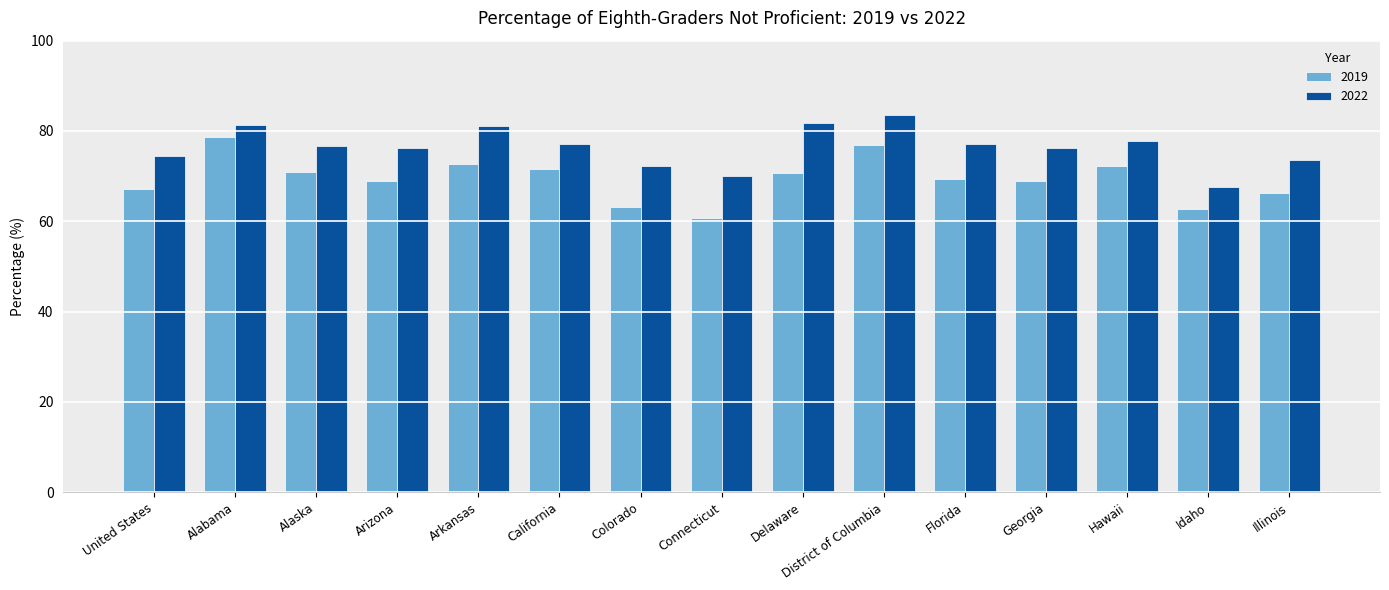

What is the value of the 2019 bar at the 12th from the left?

68.9